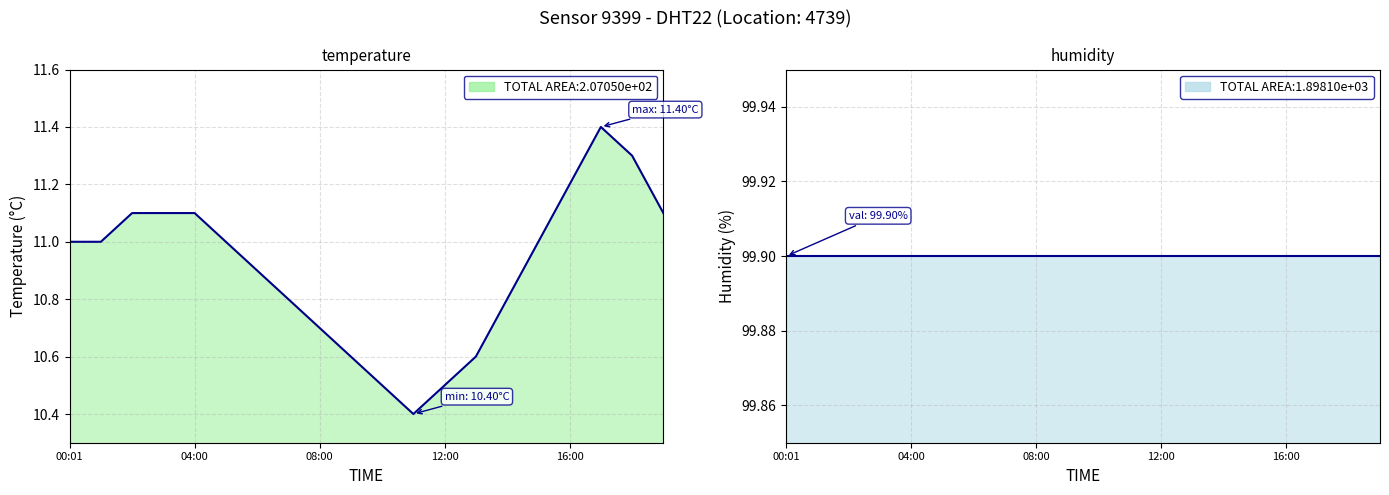

What is the average value of the temperature series?

10.9